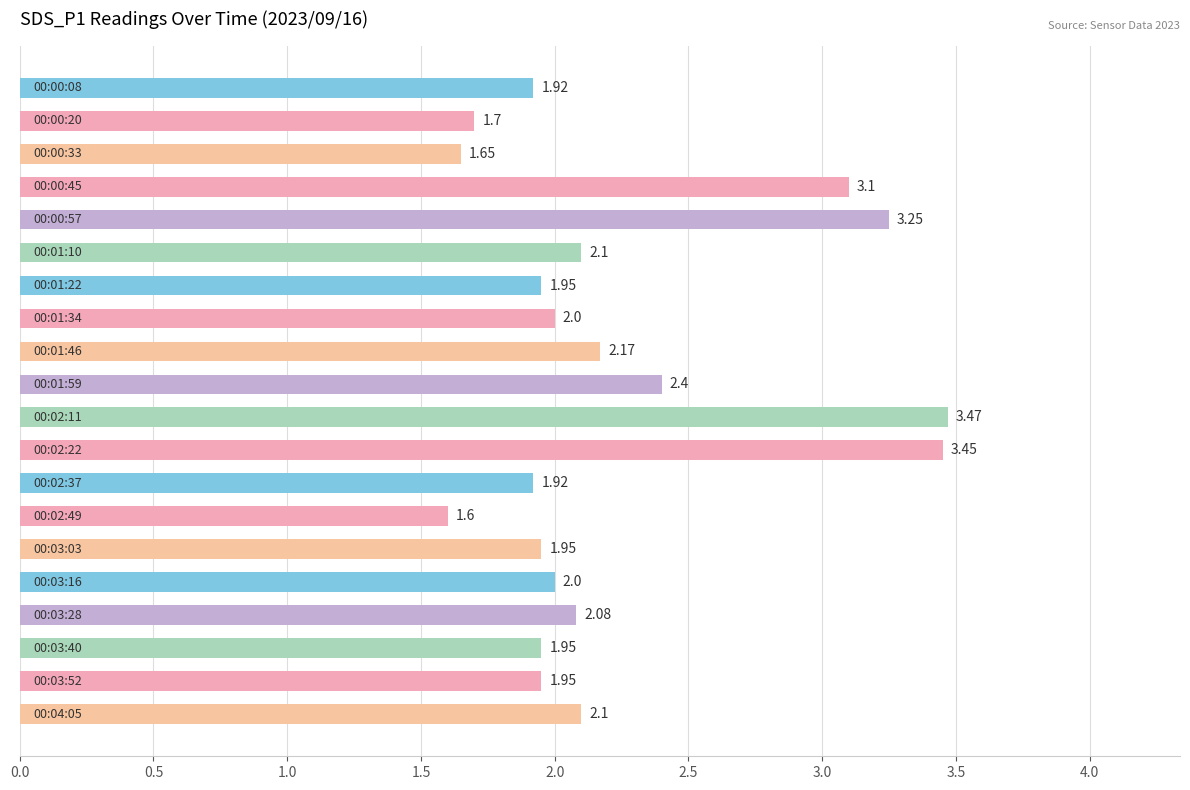

What is the difference between the second highest and second lowest values?

1.8